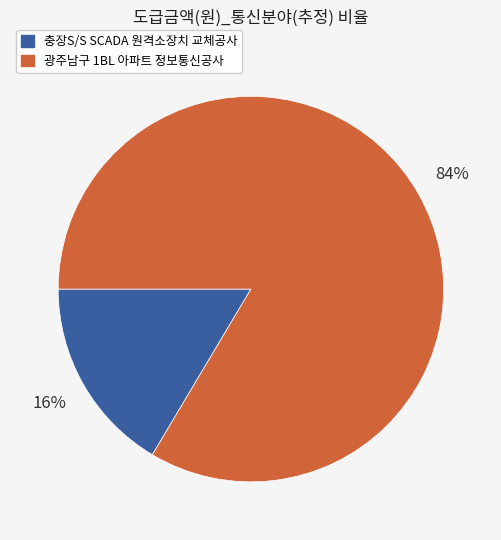

How many slices are in this pie chart?

2